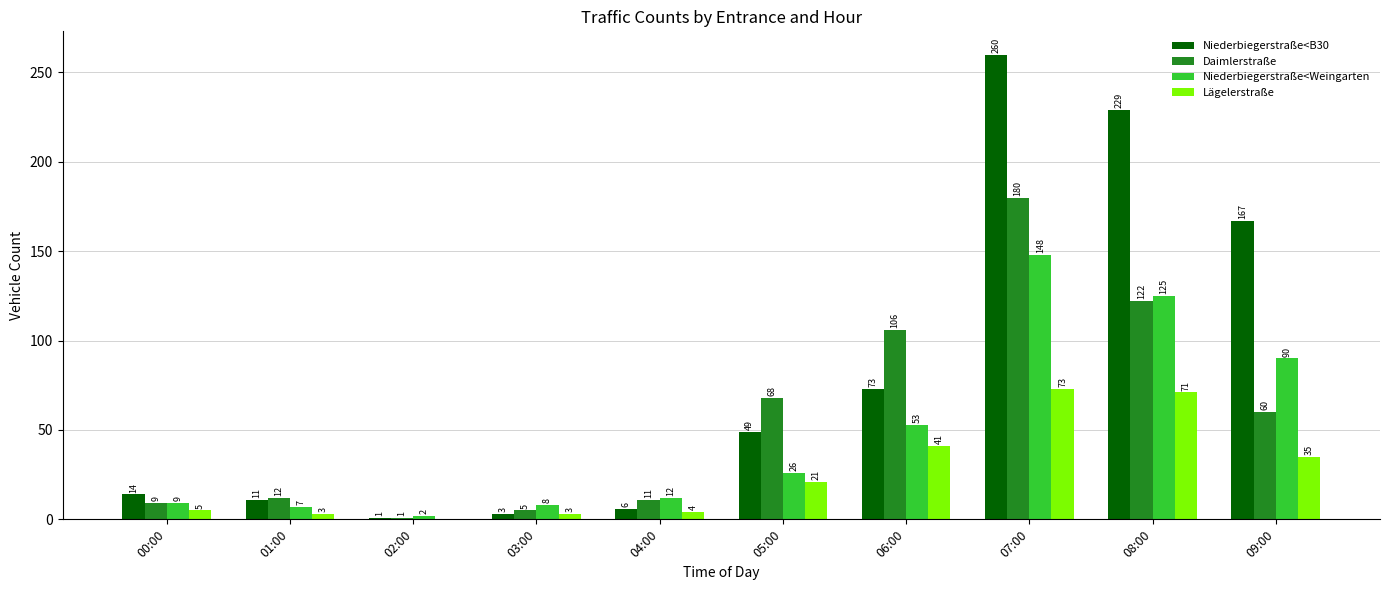

What is the greatest value displayed?

260